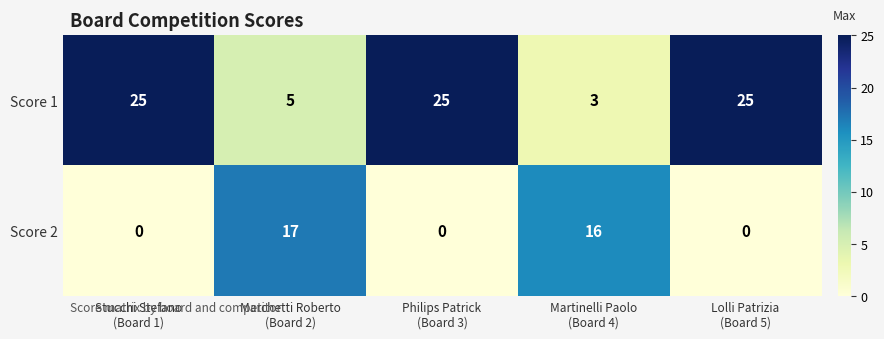

What is the difference between the highest and lowest values at Martinelli Paolo
(Board 4)?

13